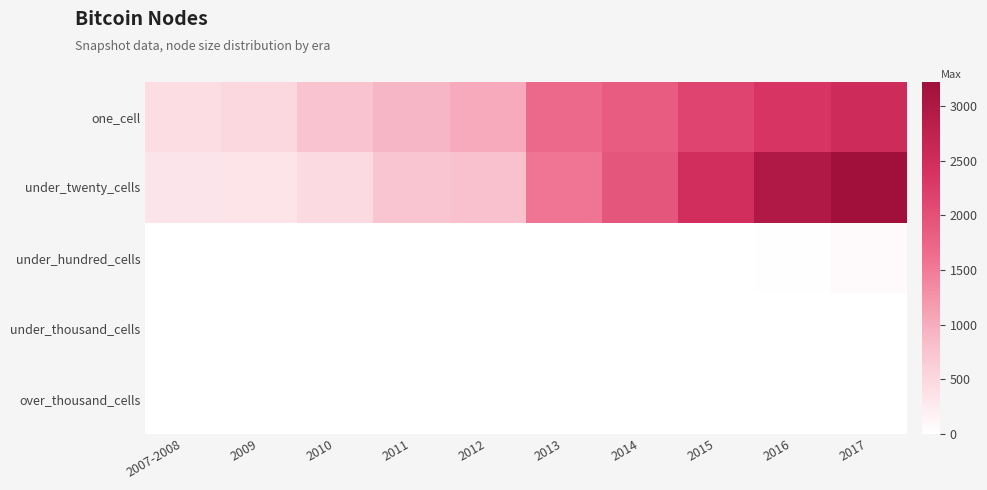

What is the difference between the highest and lowest values at 2014?

1930